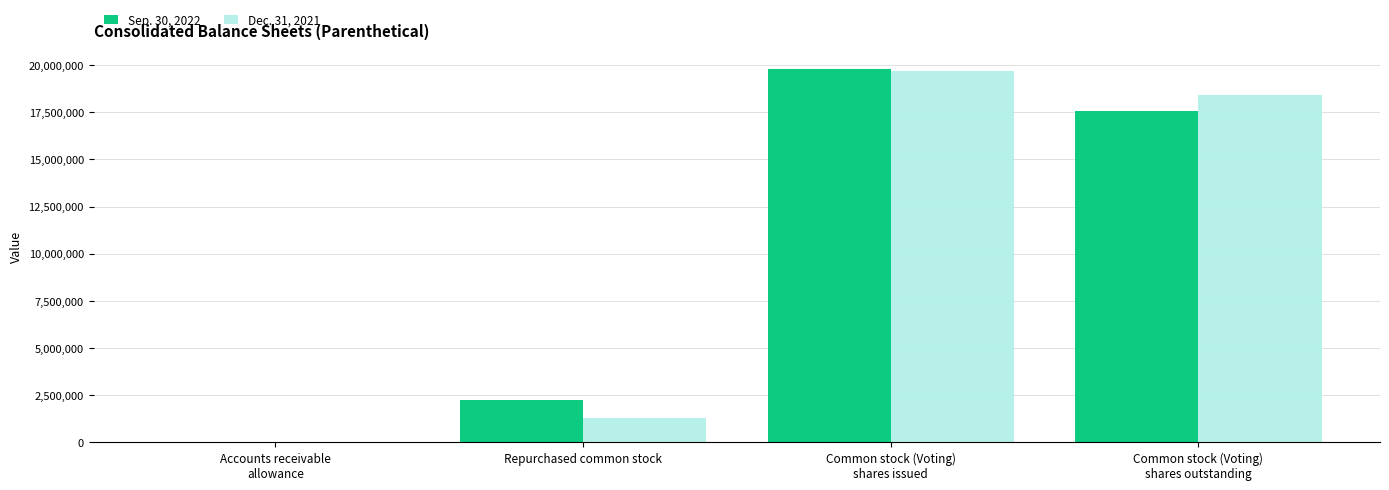

Reading right to left, extract all data points from this chart.

Sep. 30, 2022: 17587122	19801623	2214501	107
Dec. 31, 2021: 18395476	19690884	1295408	262